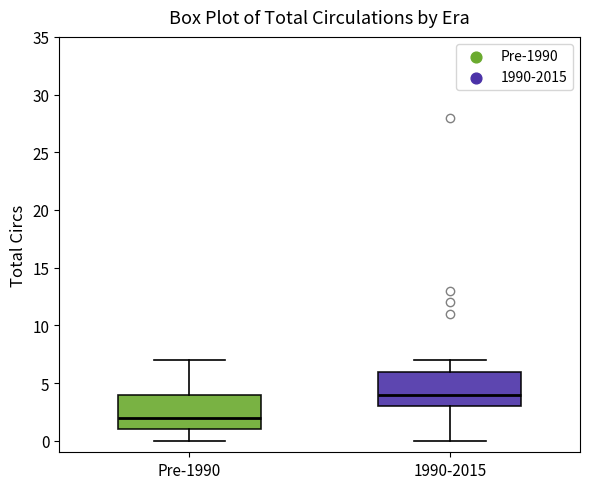

Reading left to right, transcribe this box plot: for each box, give where its median line is, the range the box spans, and where its two whiskers end, as read against the y-axis. The values are not printed on the chart, so give them approximately, as read against the axis.

Pre-1990: median 2, box 1 to 4, whiskers 0 to 7
1990-2015: median 4, box 3 to 6, whiskers 0 to 7